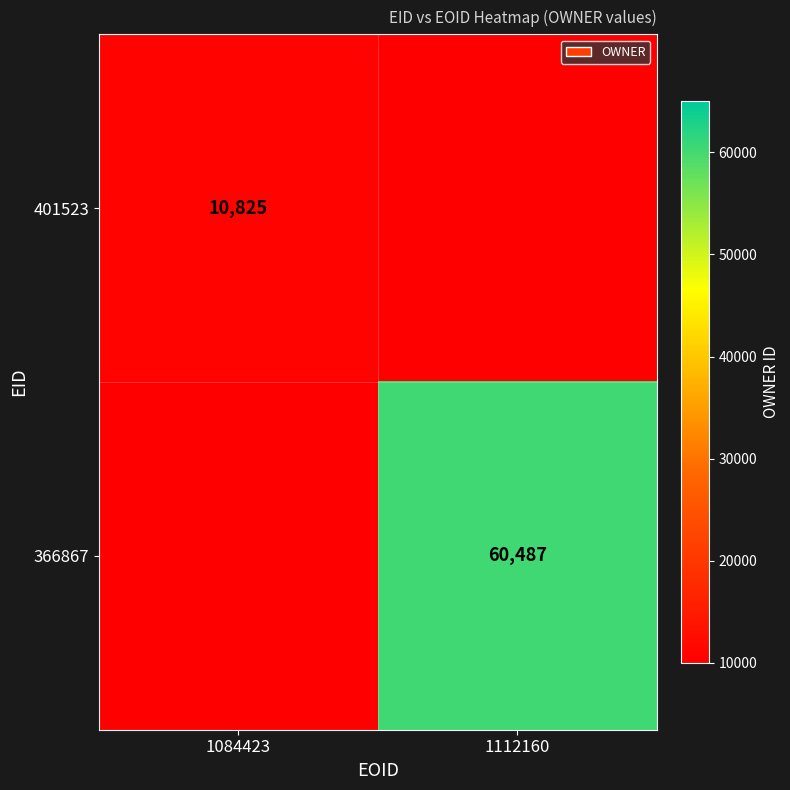

True or false: 401523 has a value of 10825 at 1084423.

True